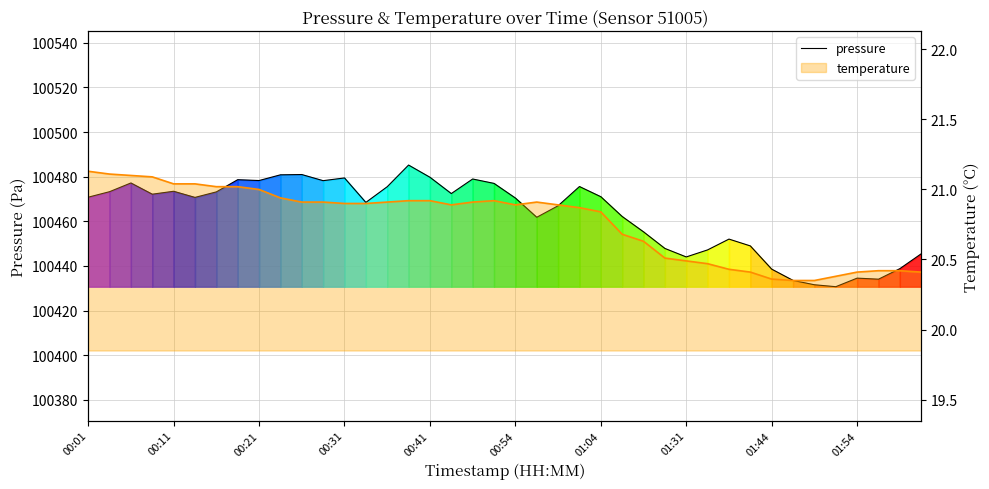

Where is temperature nearest to the value 20?

33